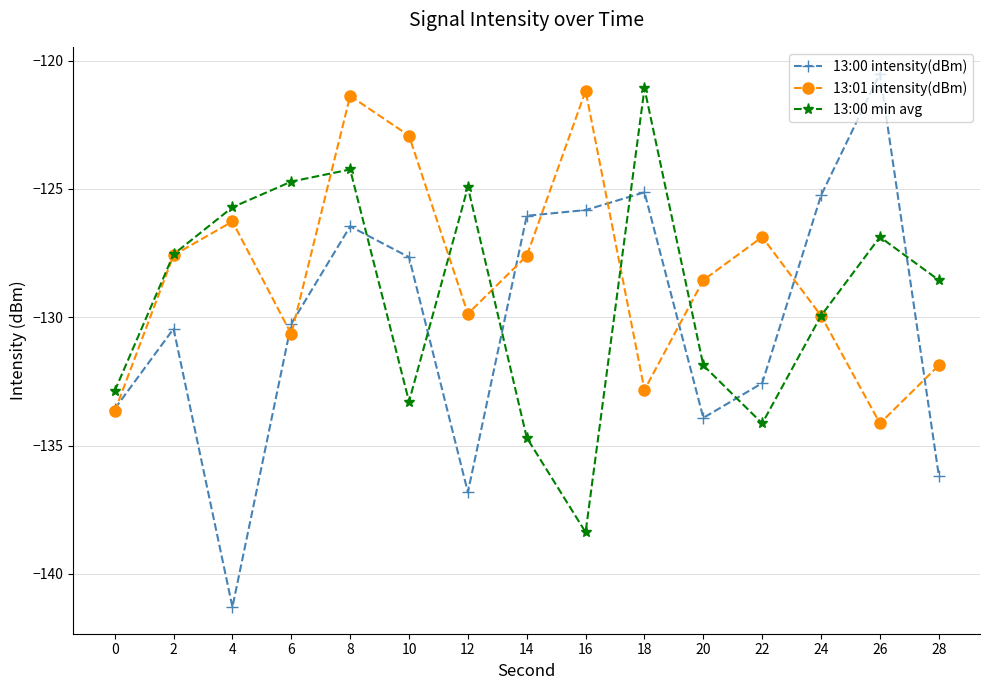

What is the difference between the second highest and minimum values in the 13:00 min avg series?

14.1